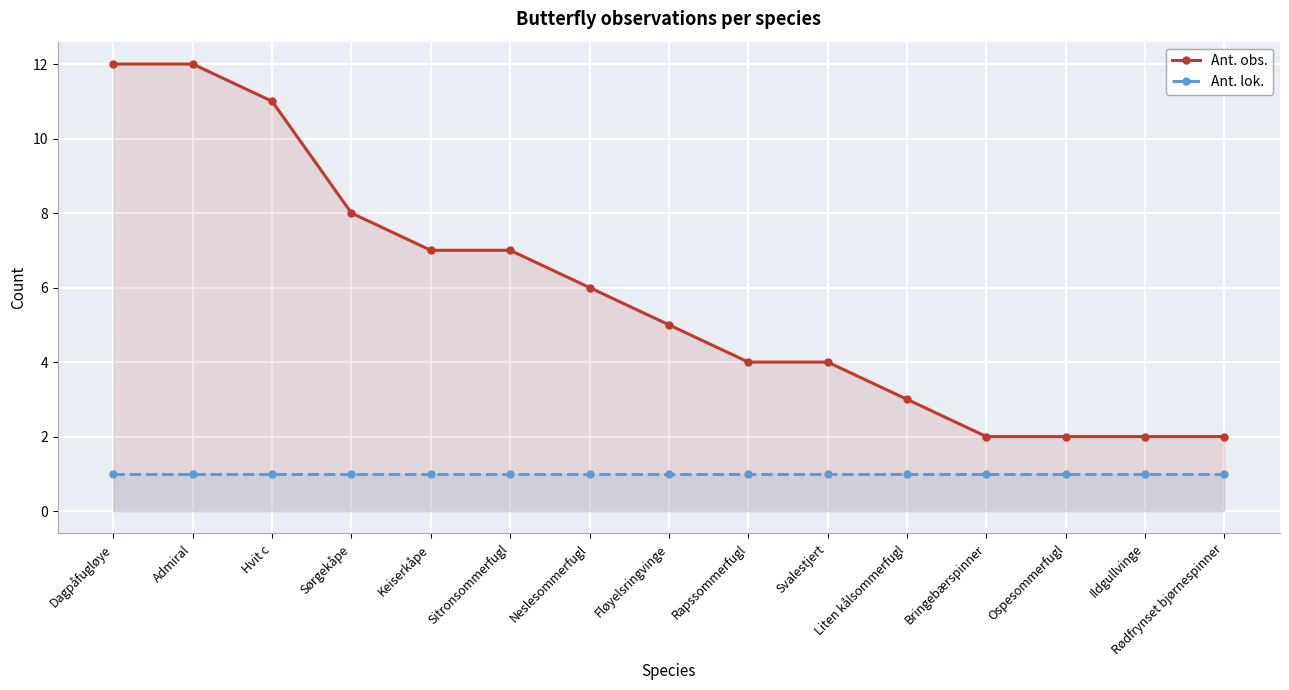

What are all the series names shown in the legend?

Ant. obs., Ant. lok.